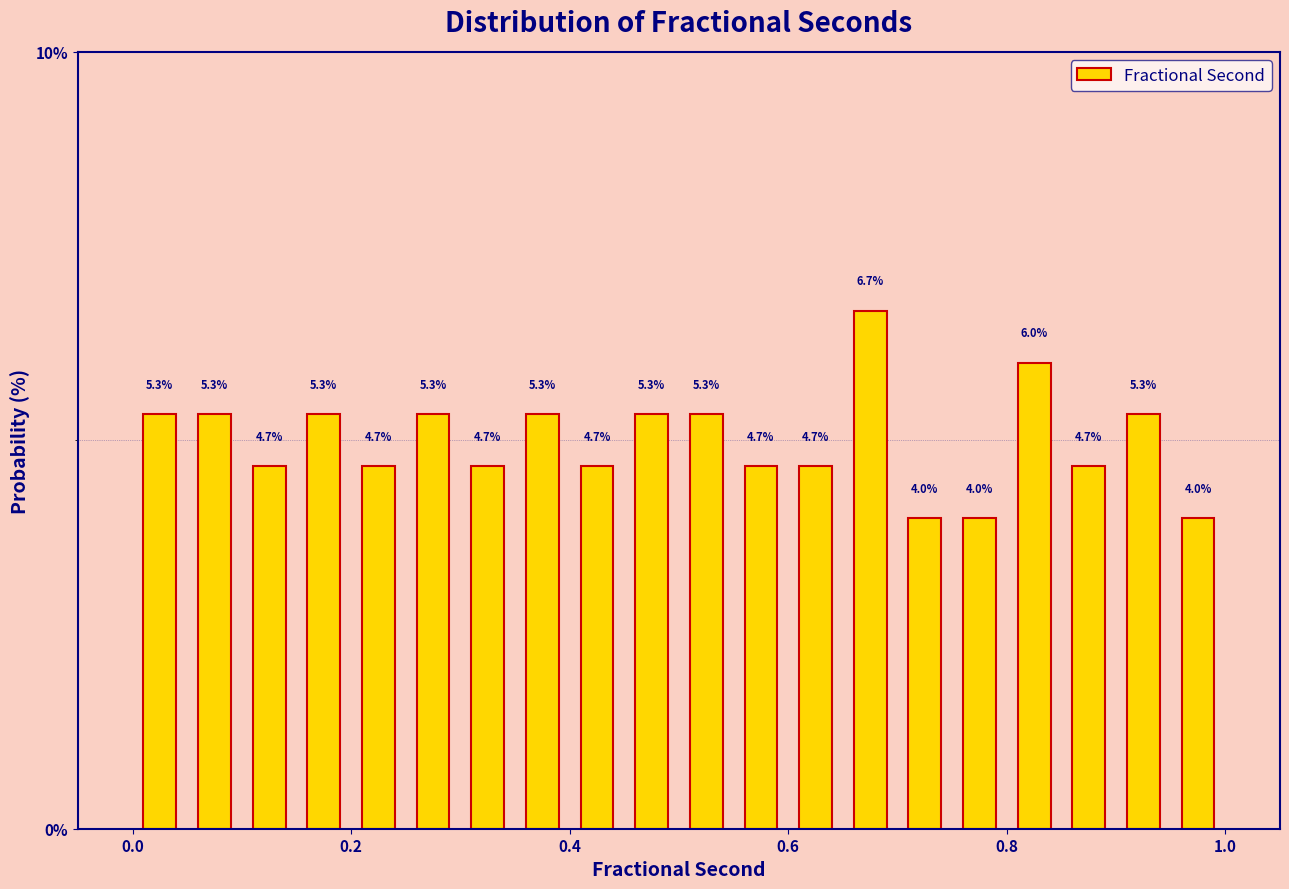

Read against the x-axis, roughly where is the centre of the tallest bar?

0.68